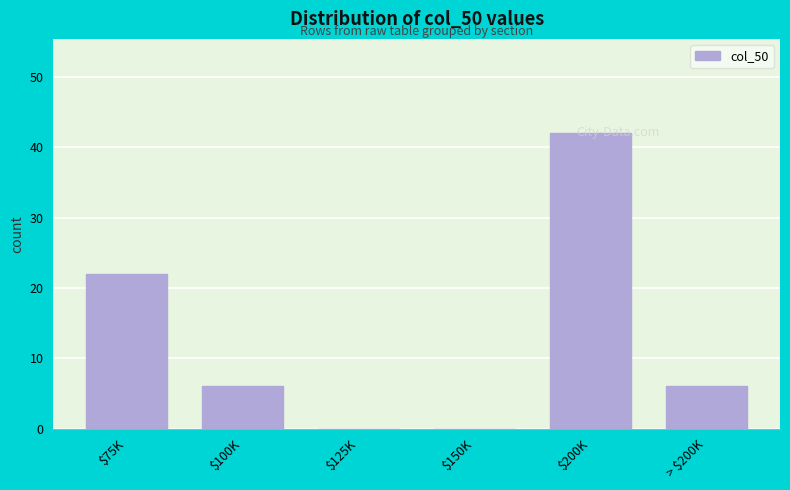

Is it true that the value at $200K is 42?

True